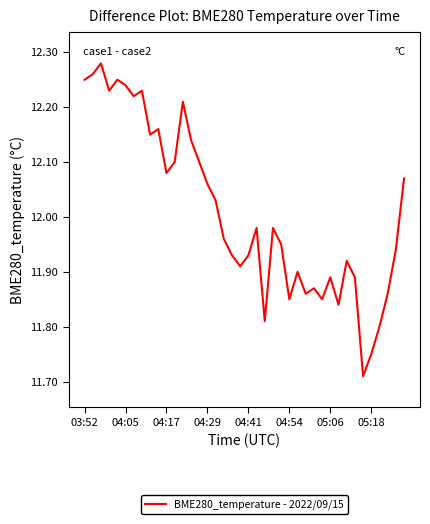

What is the difference between the maximum and minimum values?

0.6